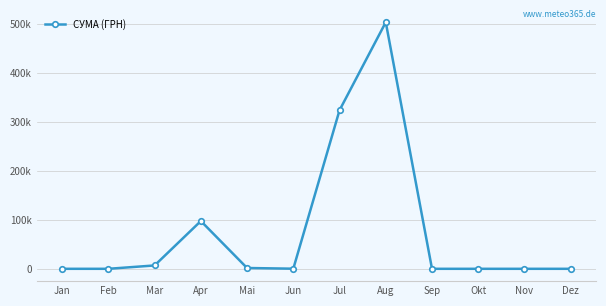

How many lines are shown in the chart?

1